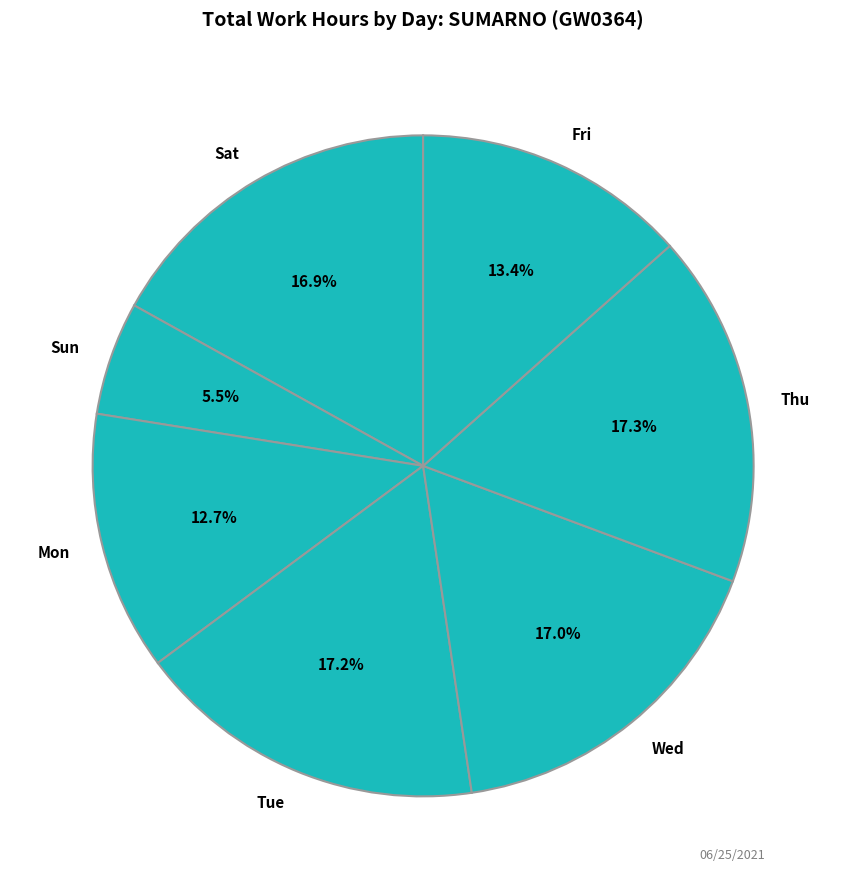

Does Wed represent more than half of the total?

No